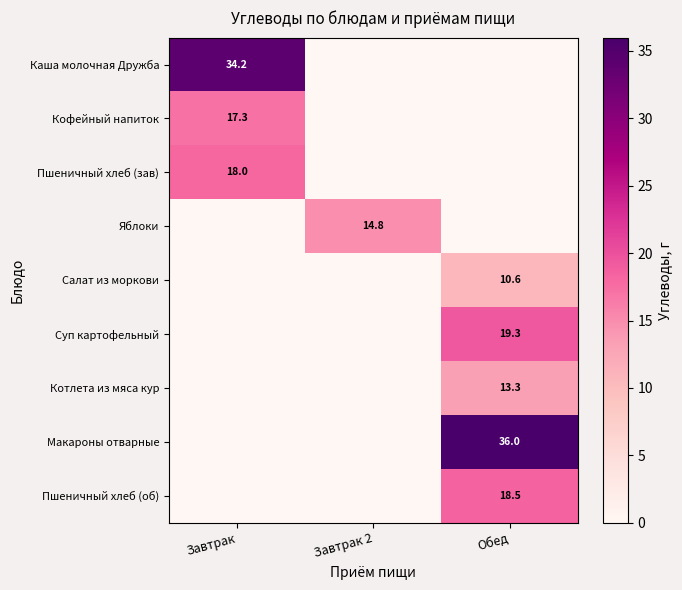

True or false: Салат из моркови has a value of 18.4 at Обед.

False